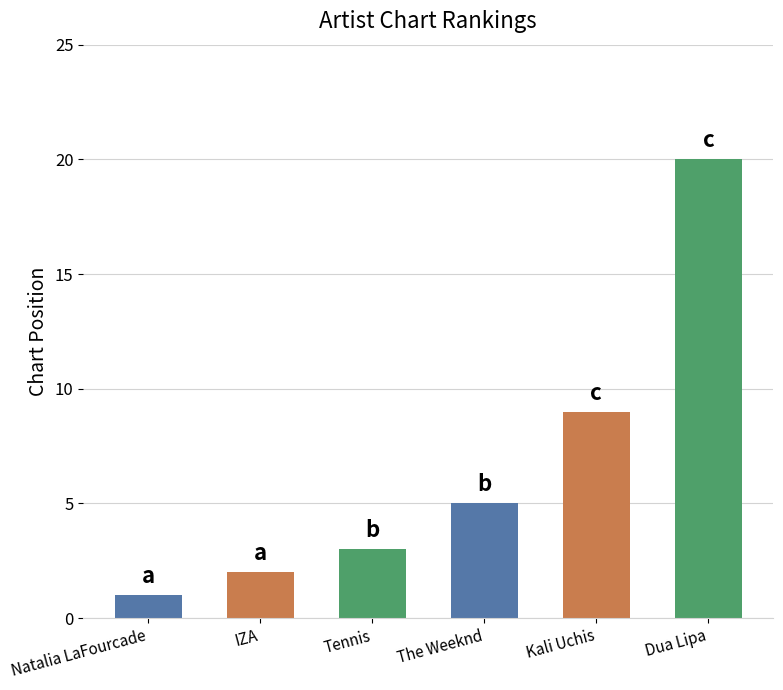

What is the sum of all values?

40